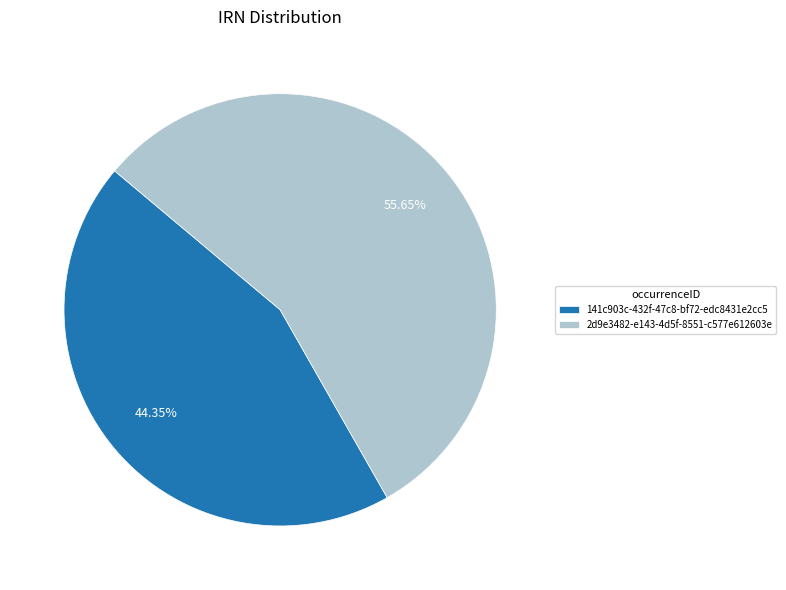

What is the smallest slice in the pie chart?

141c903c-432f-47c8-bf72-edc8431e2cc5